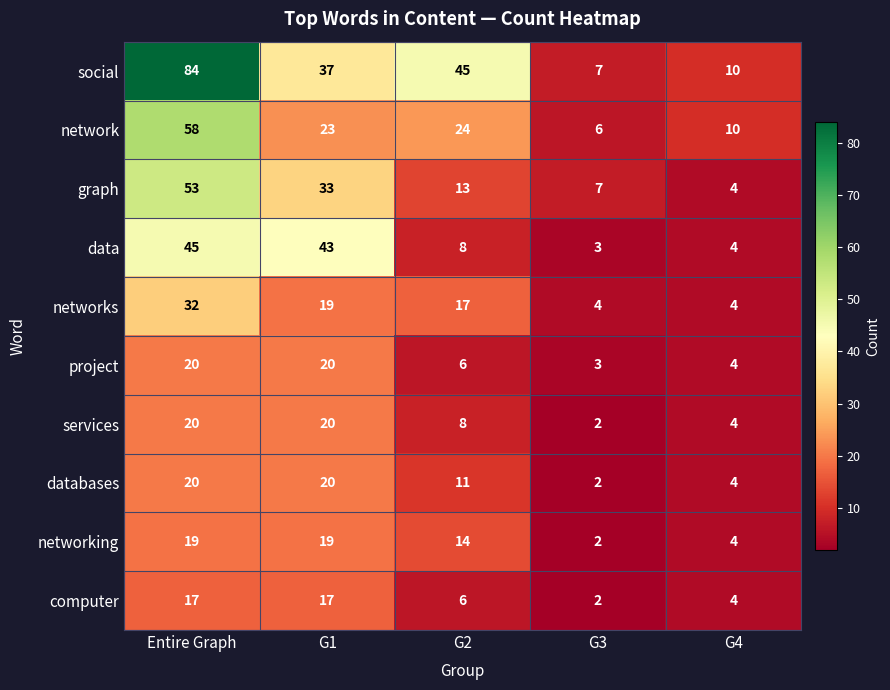

What is the sum of the services values at G1 and G2?

28